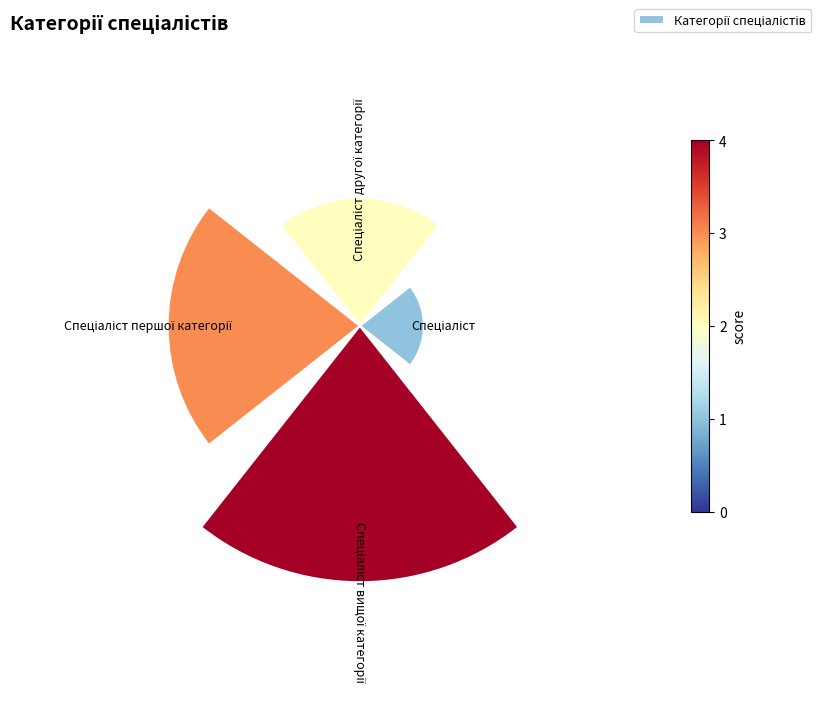

The 2 slice represents 39% of the pie. True or false?

False